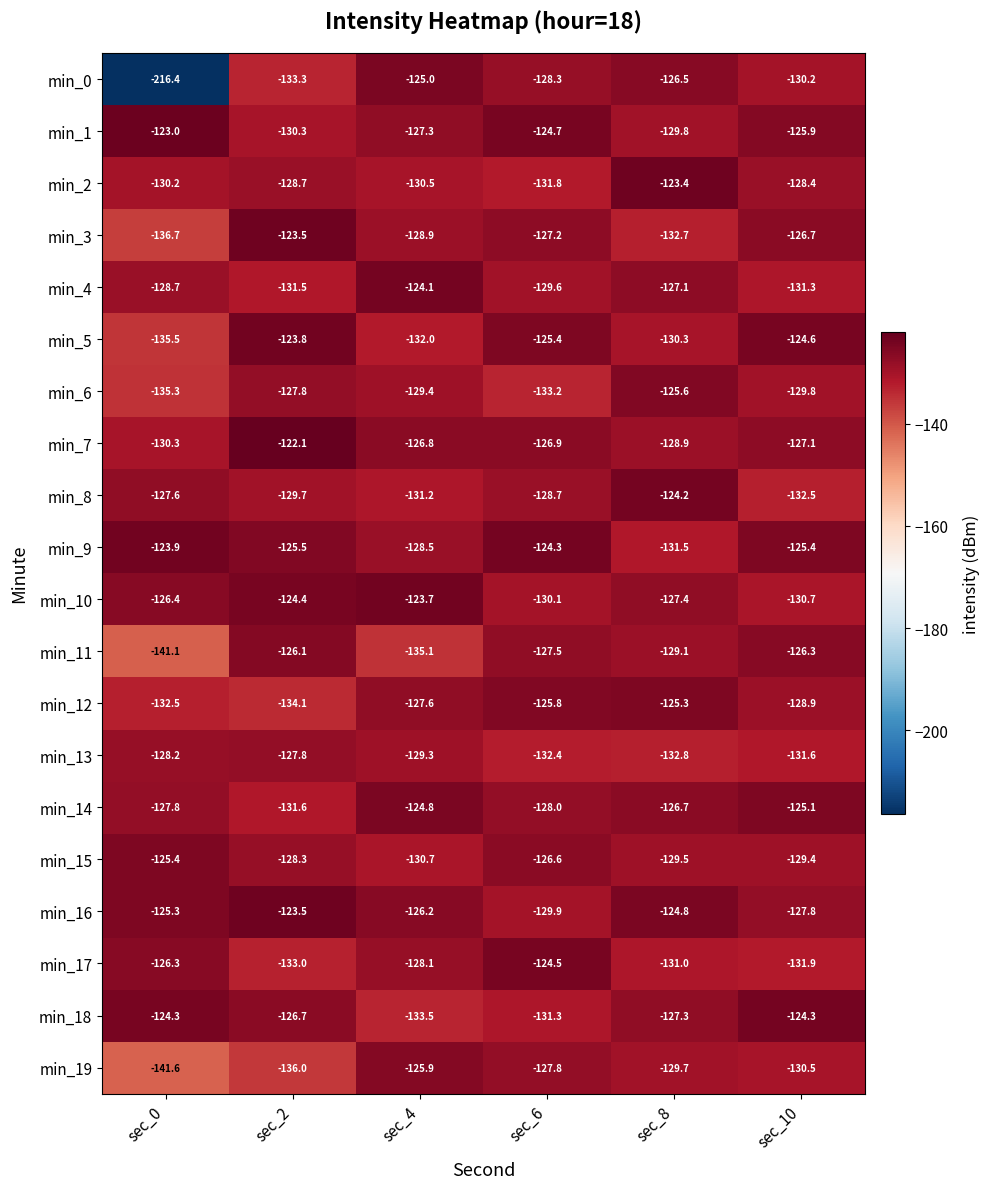

Which series has the largest total across all categories?

min_16